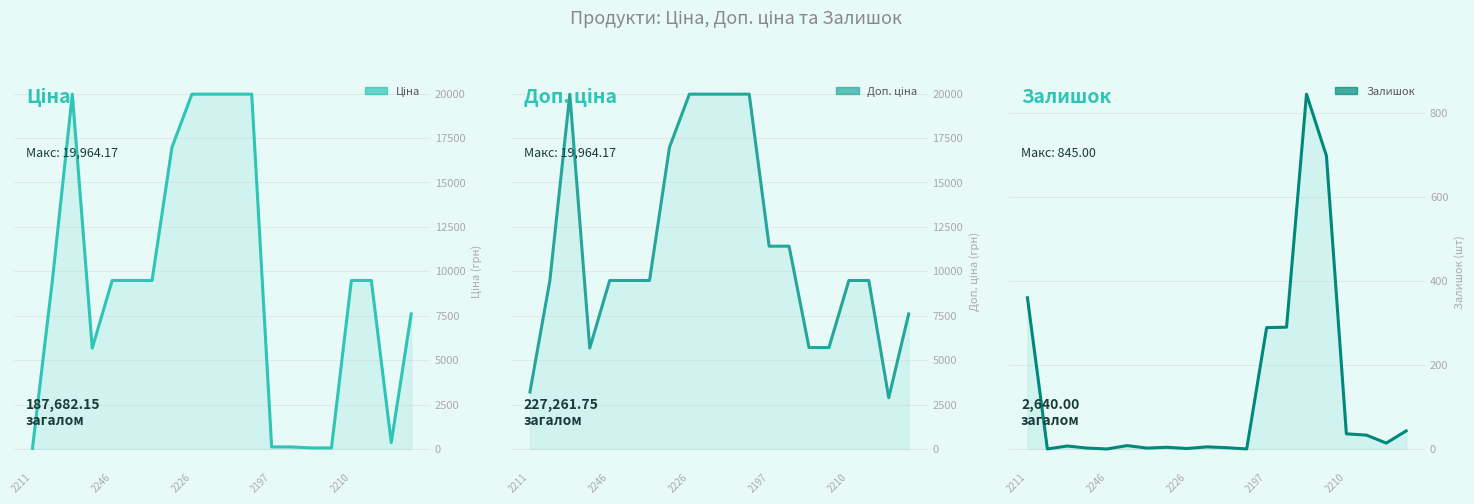

True or false: Ціна and Доп. ціна intersect in this chart.

False